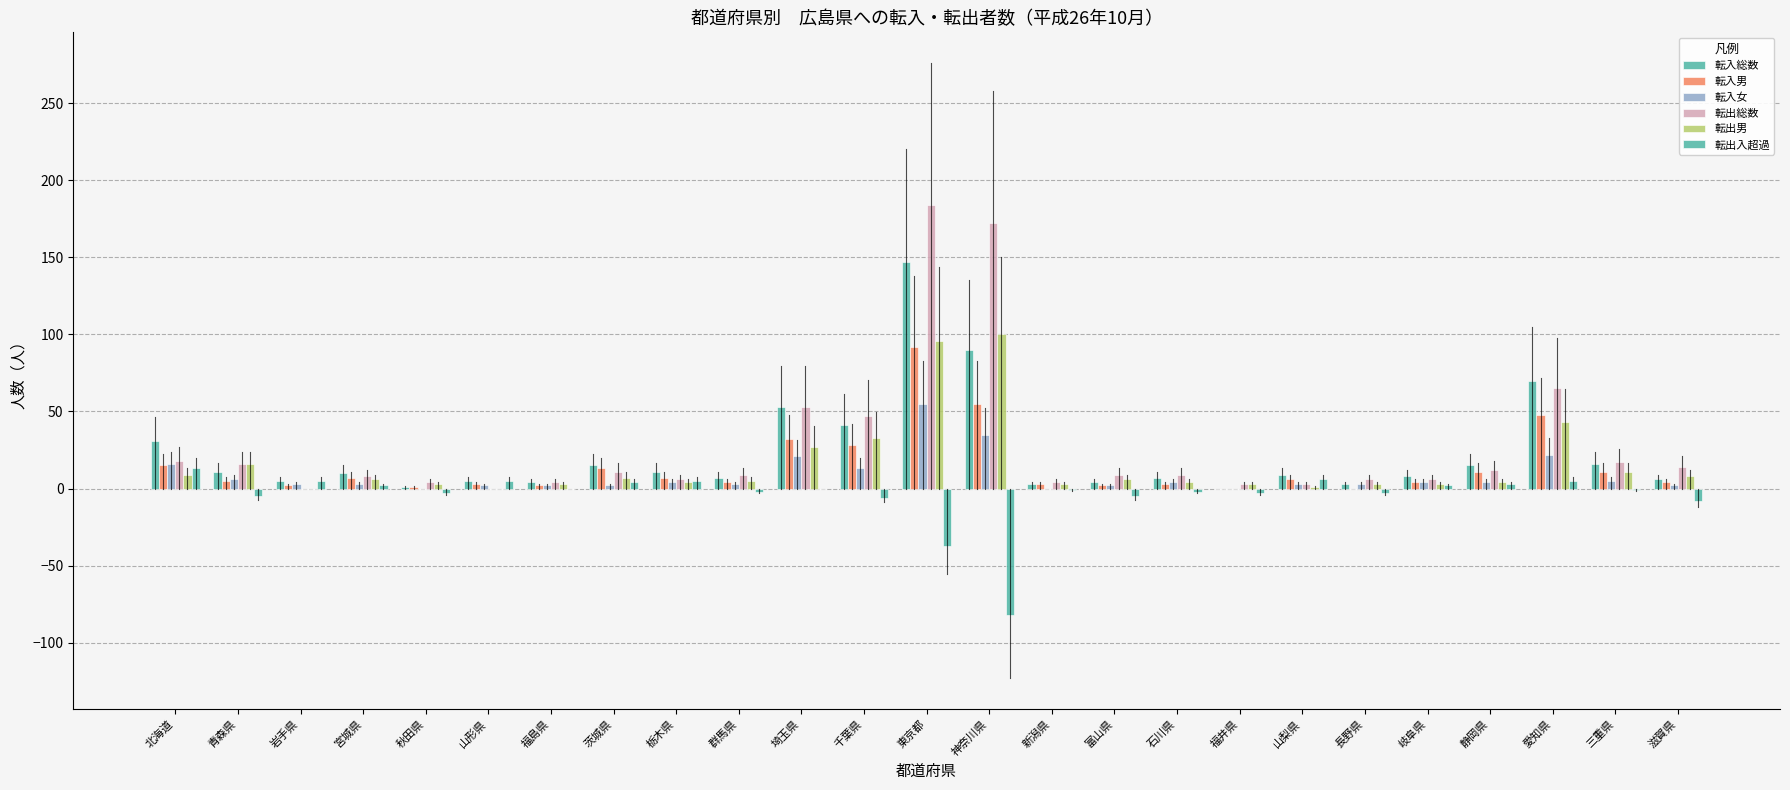

What is the total value across all series at 三重県?

59